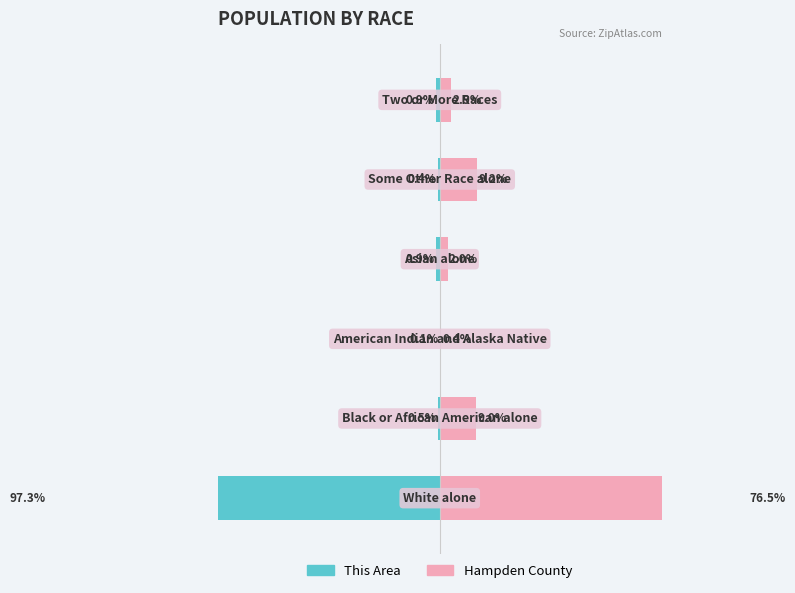

Which series has the widest spread of values?

This Area